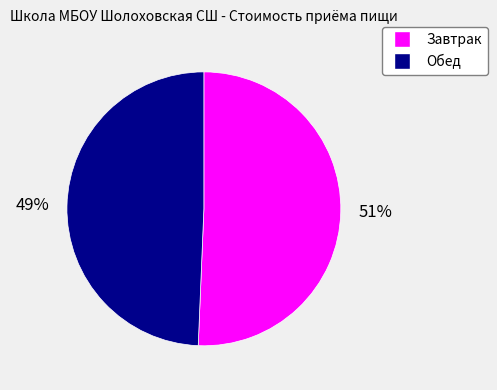

Is the sum of Обед and Завтрак greater than half?

Yes